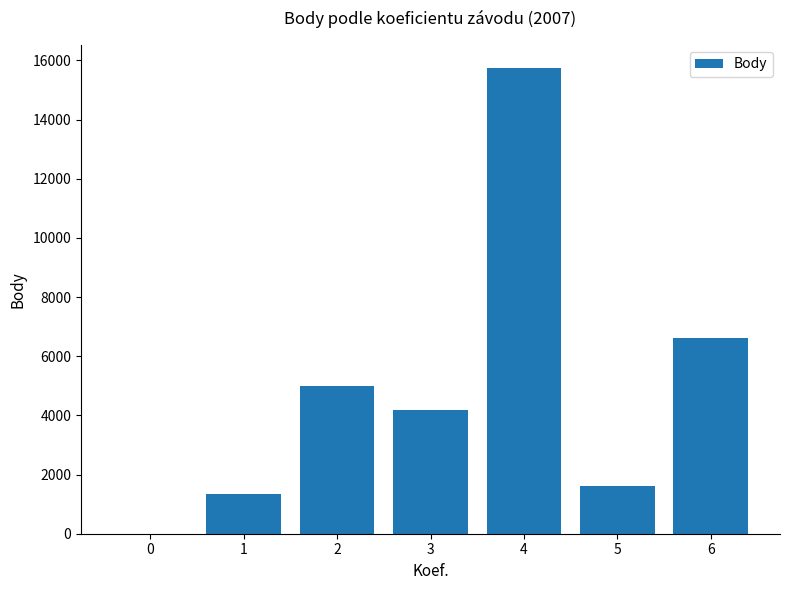

The value at 0 is 0. True or false?

True